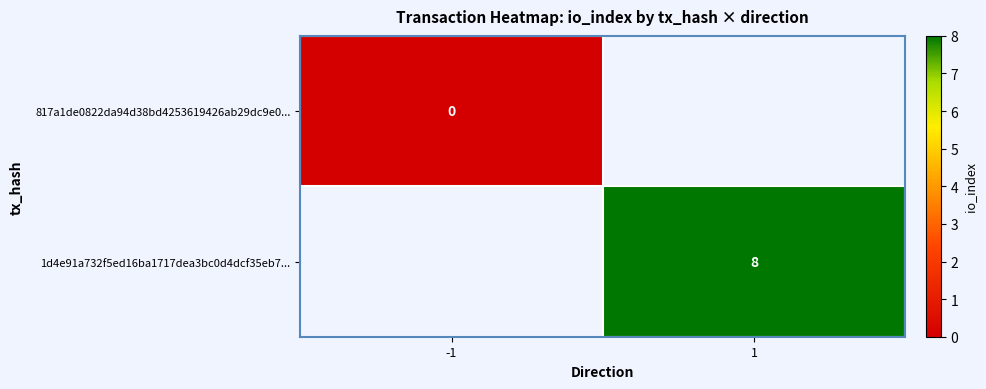

List the series in order of their overall mean, lowest first.

817a1de0822da94d38bd4253619426ab29dc9e0..., 1d4e91a732f5ed16ba1717dea3bc0d4dcf35eb7...